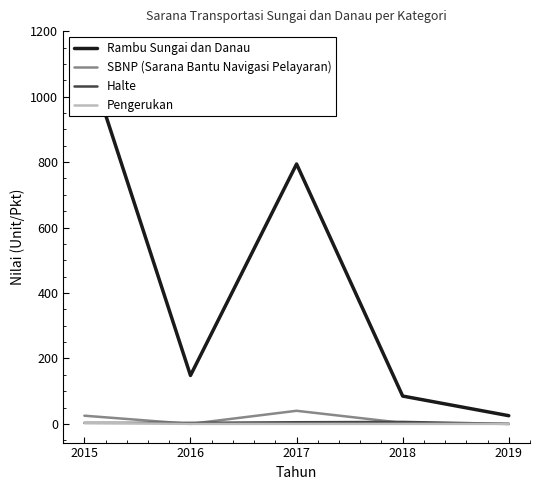

The Rambu Sungai dan Danau series shows 794 at 2017. True or false?

True